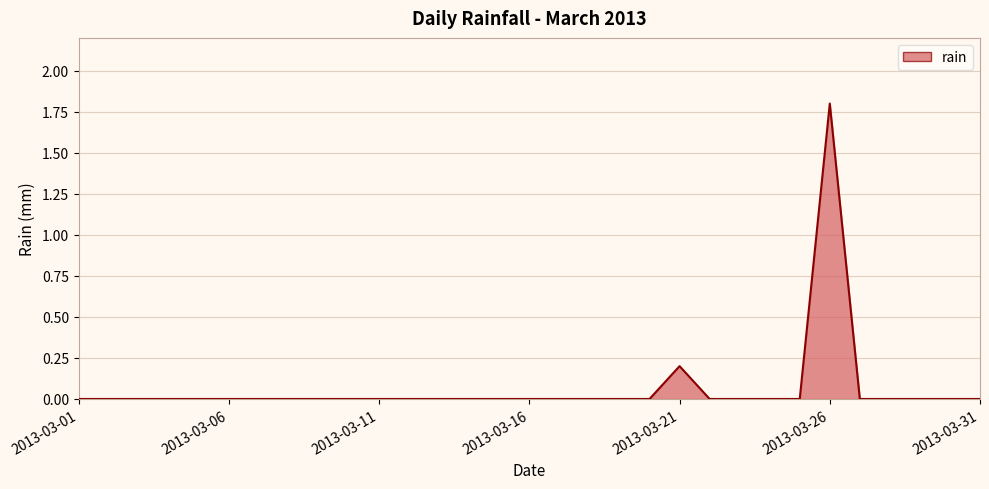

How many lines are shown in the chart?

1